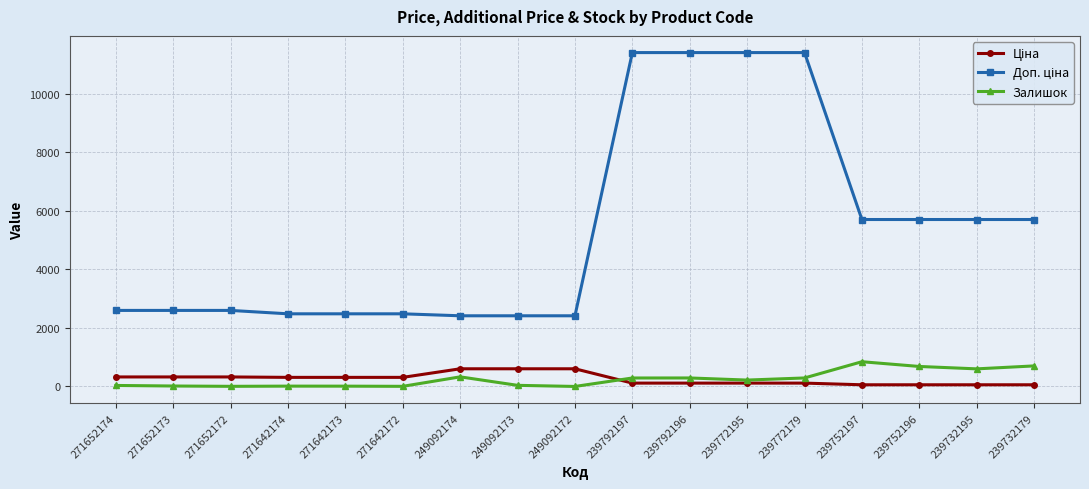

How many data points in Залишок are less than 218?

8